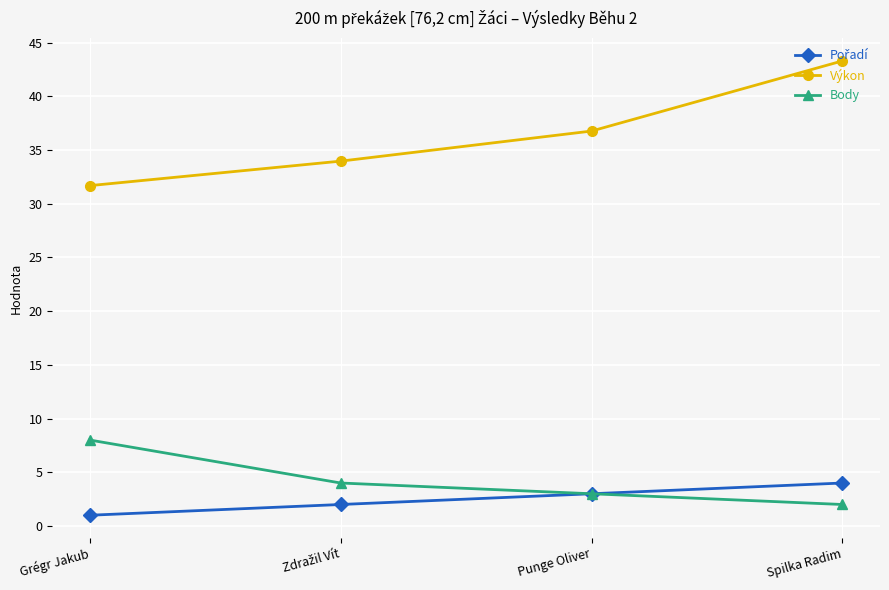

Between Punge Oliver and Spilka Radim, which series saw the biggest shift?

Výkon